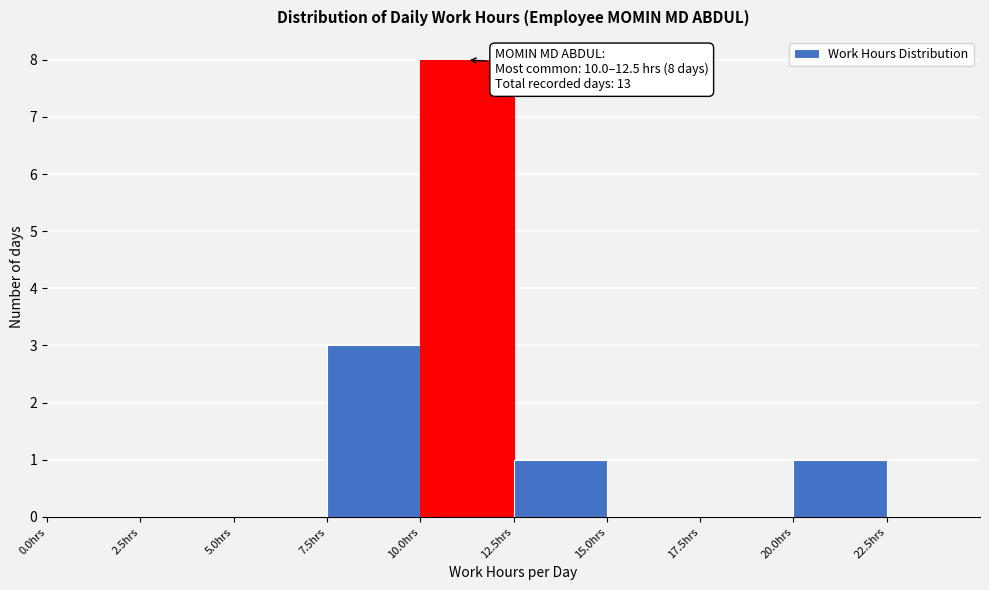

Over which range of the x-axis is the bar tallest?

10.0 to 12.5